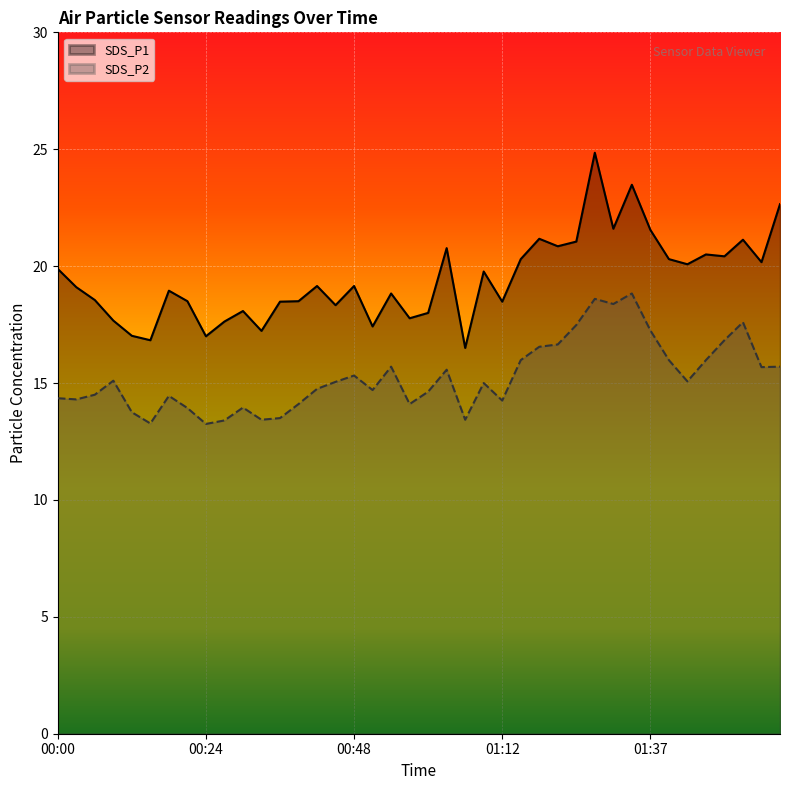

At which label does SDS_P1 reach its peak?

01:27